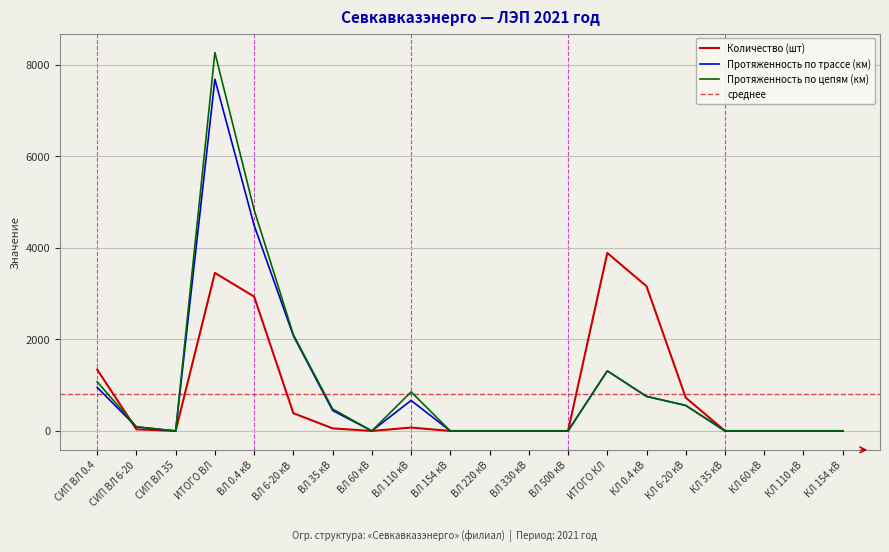

Where does the Протяженность по трассе (км) series first go above 87?

СИП ВЛ 0.4